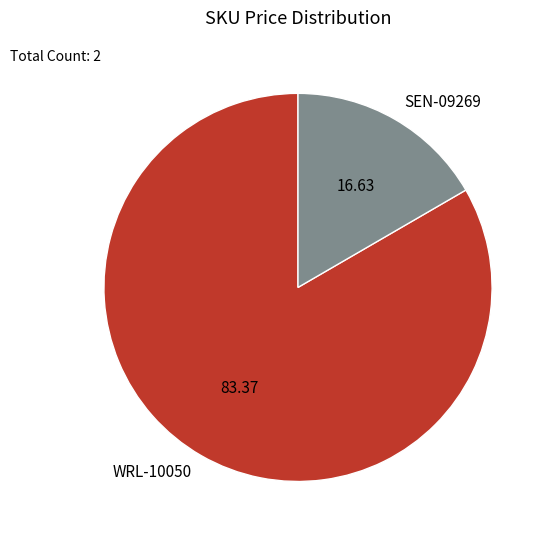

Is there any slice that represents more than half of the pie?

Yes